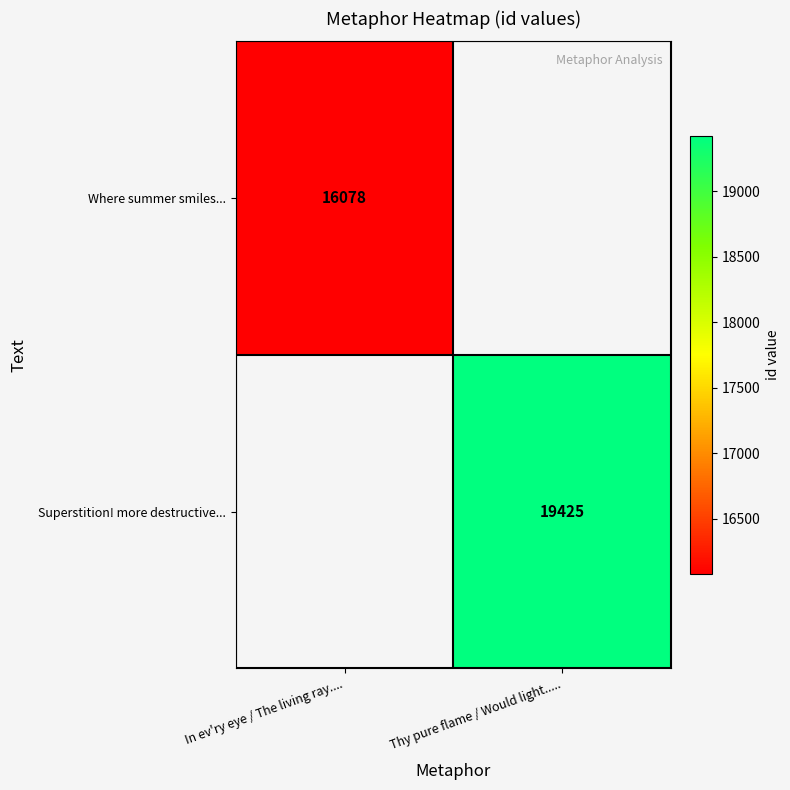

The value of Where summer smiles... at In ev'ry eye / The living ray.... is 11159. True or false?

False